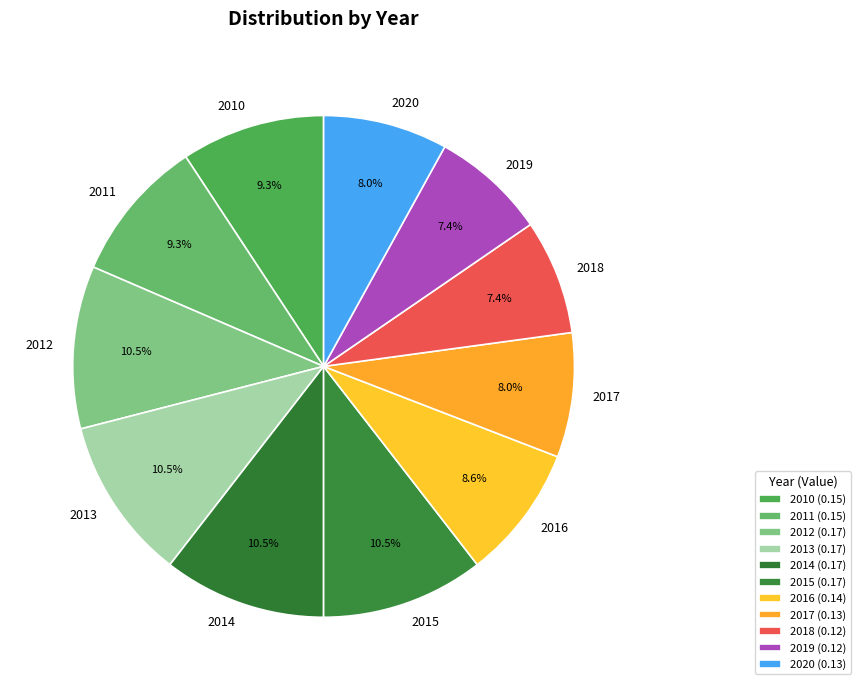

How much of the chart is everything except 2016?

91.4%